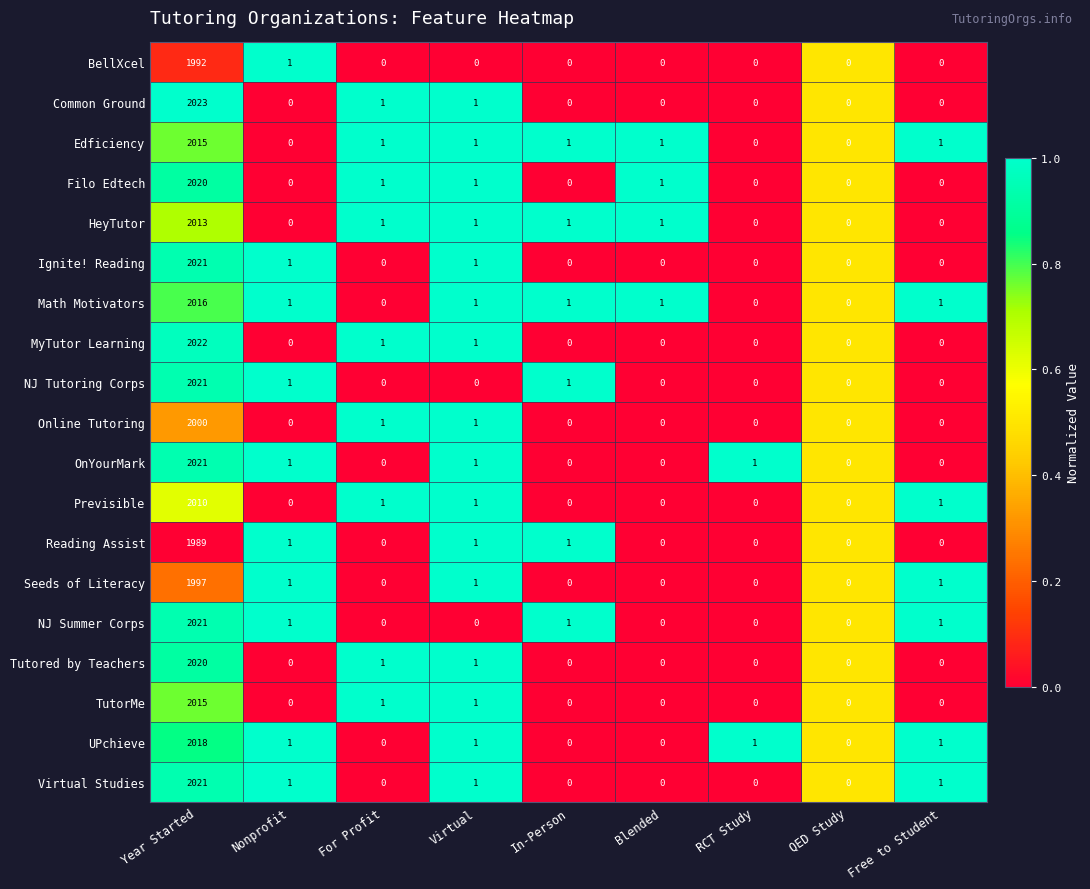

What is the difference between the Common Ground values at QED Study and Year Started?

2023